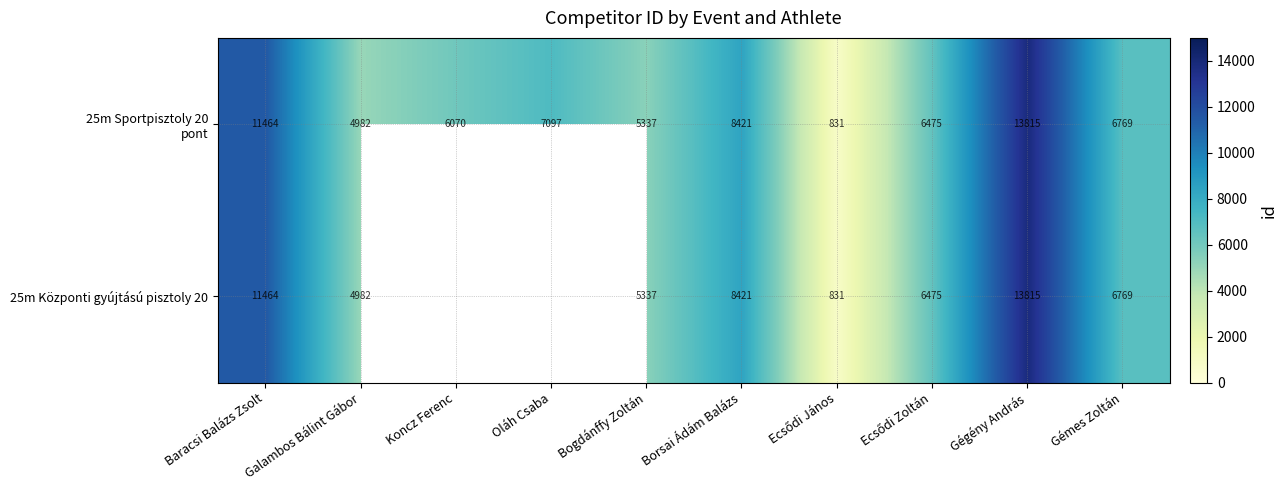

Is it true that 25m Központi gyújtású pisztoly 20 equals 3835 at Gémes Zoltán?

False